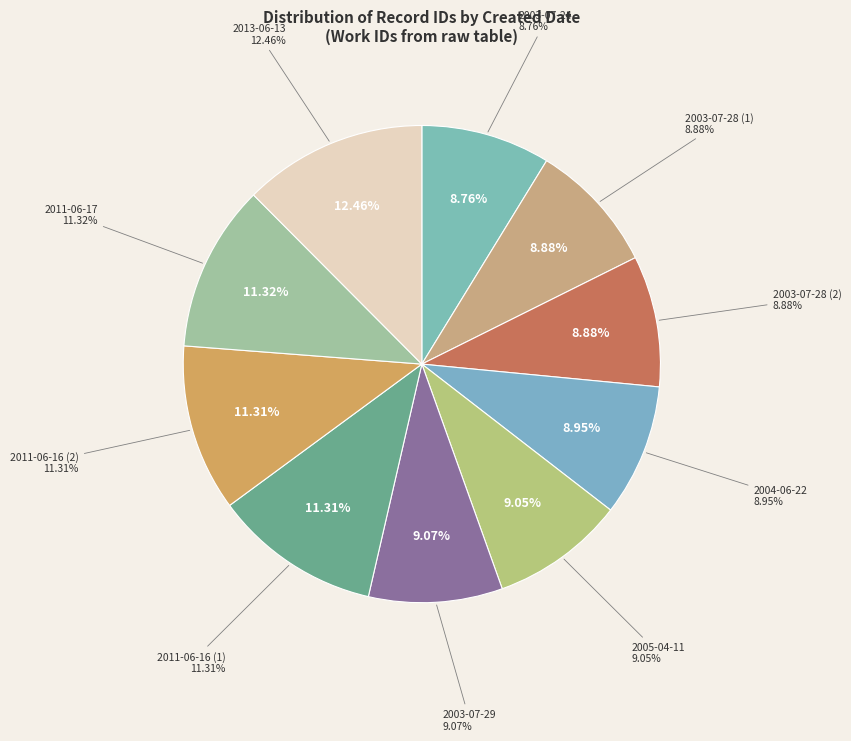

To the nearest percent, what is the combined percentage of 2011-06-16 (2) and 2013-06-13?

24%